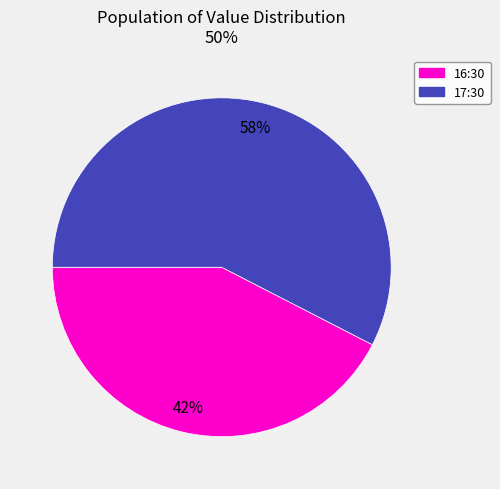

Does any single category account for the majority?

Yes